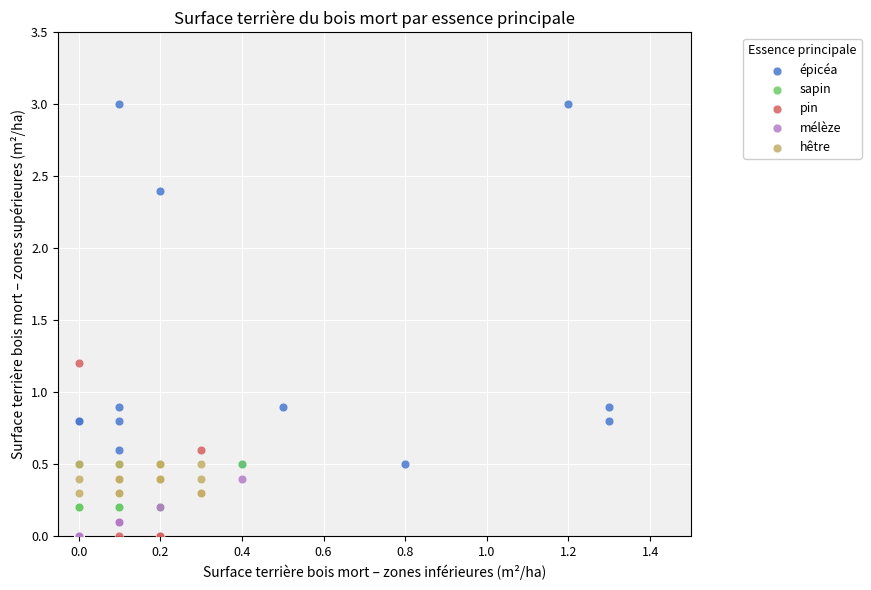

Which series contains the highest Y value?

épicéa